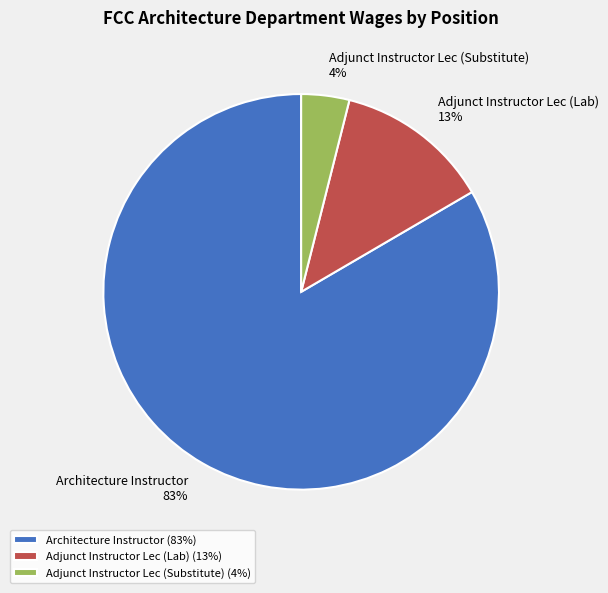

To the nearest percent, what is the average slice percentage?

33%